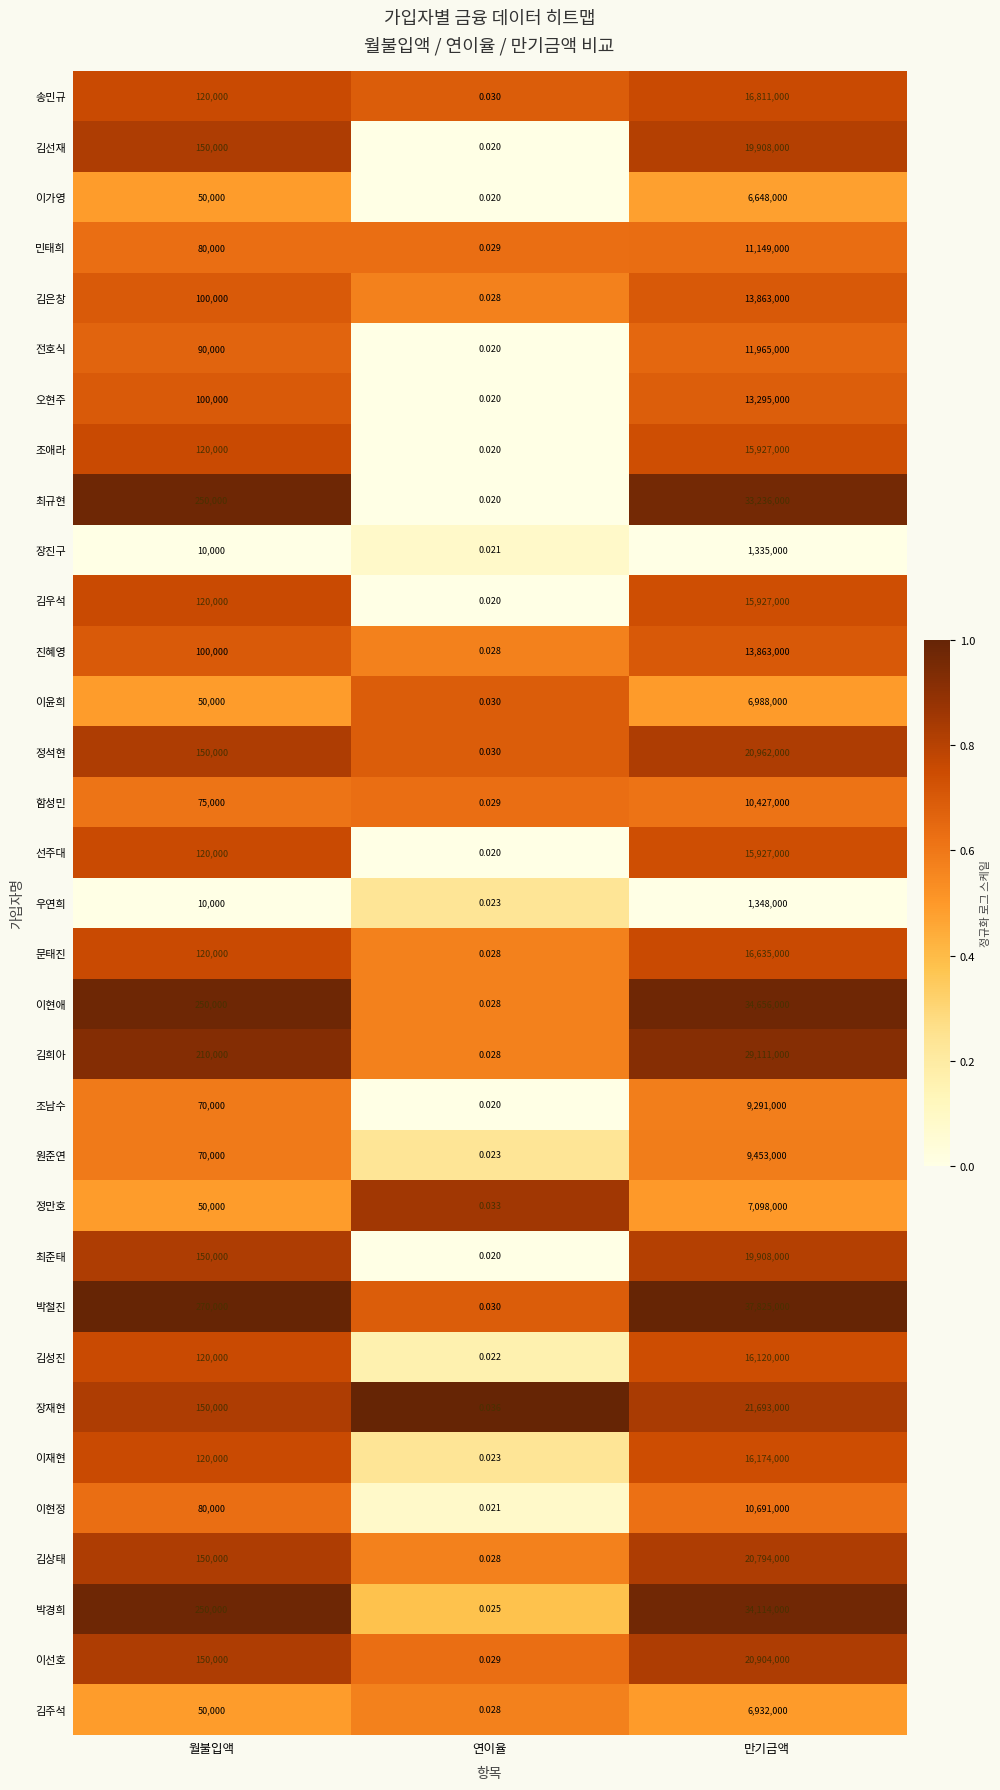

At which category is the sum across all series the highest?

만기금액